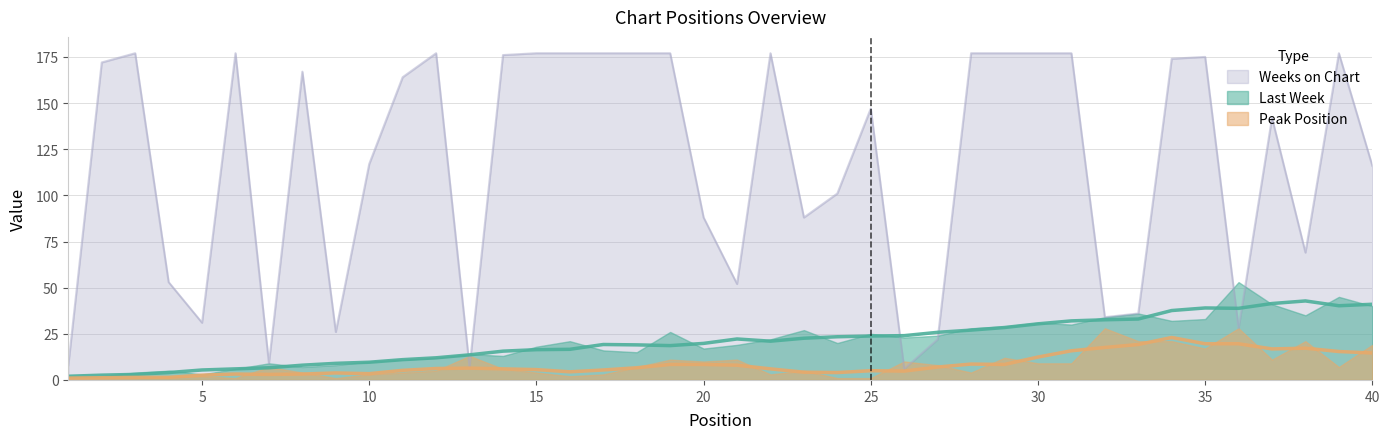

The Last Week series shows 5 at 5. True or false?

False